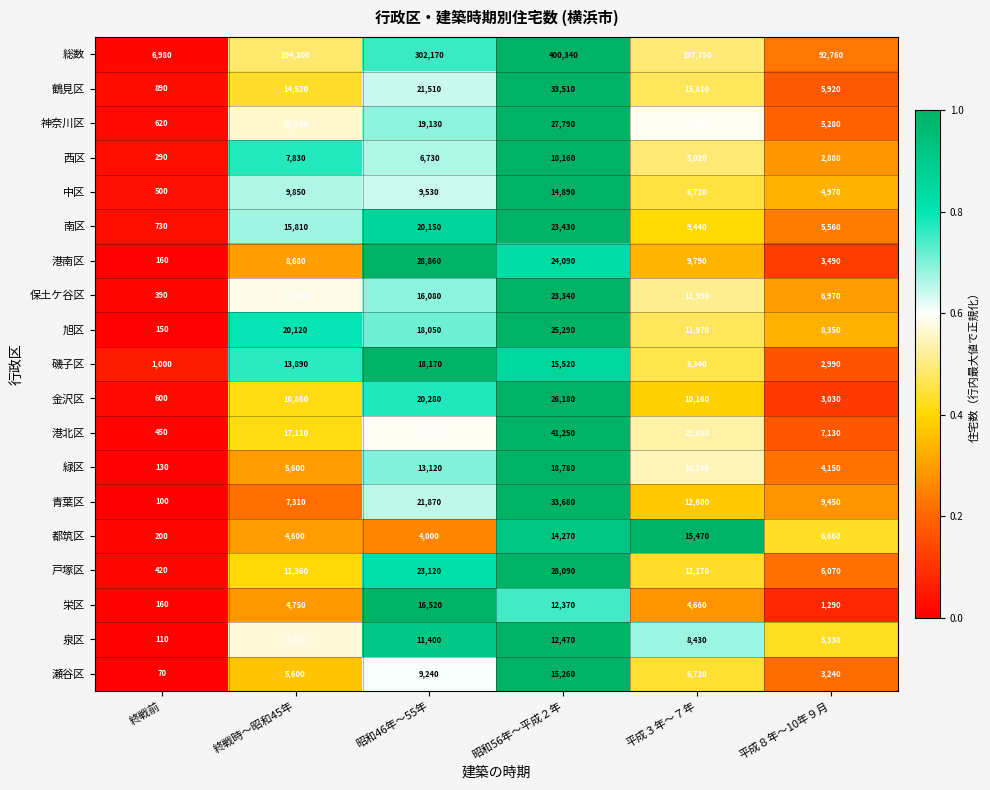

What is the difference between the second highest and second lowest values in the 港南区 series?

20600